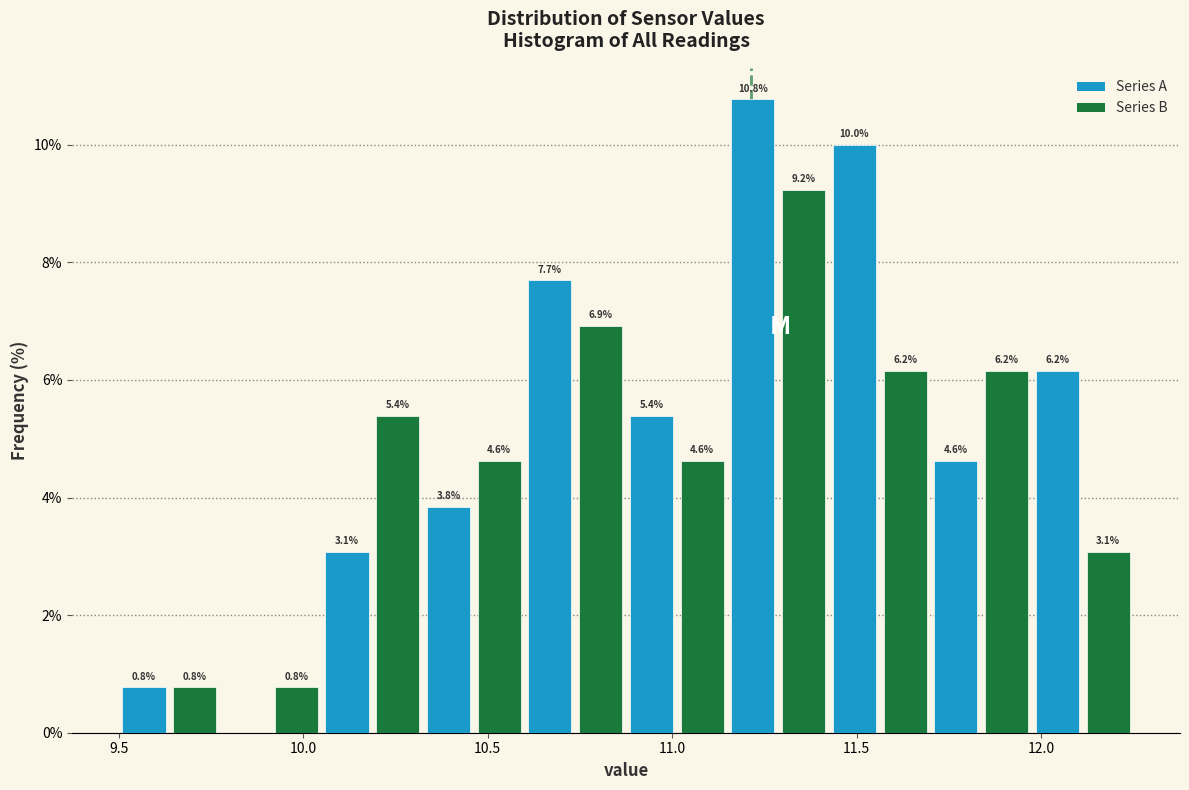

Around what value on the x-axis is the tallest bar? Give the approximate position of its centre, as read against the axis.

11.20